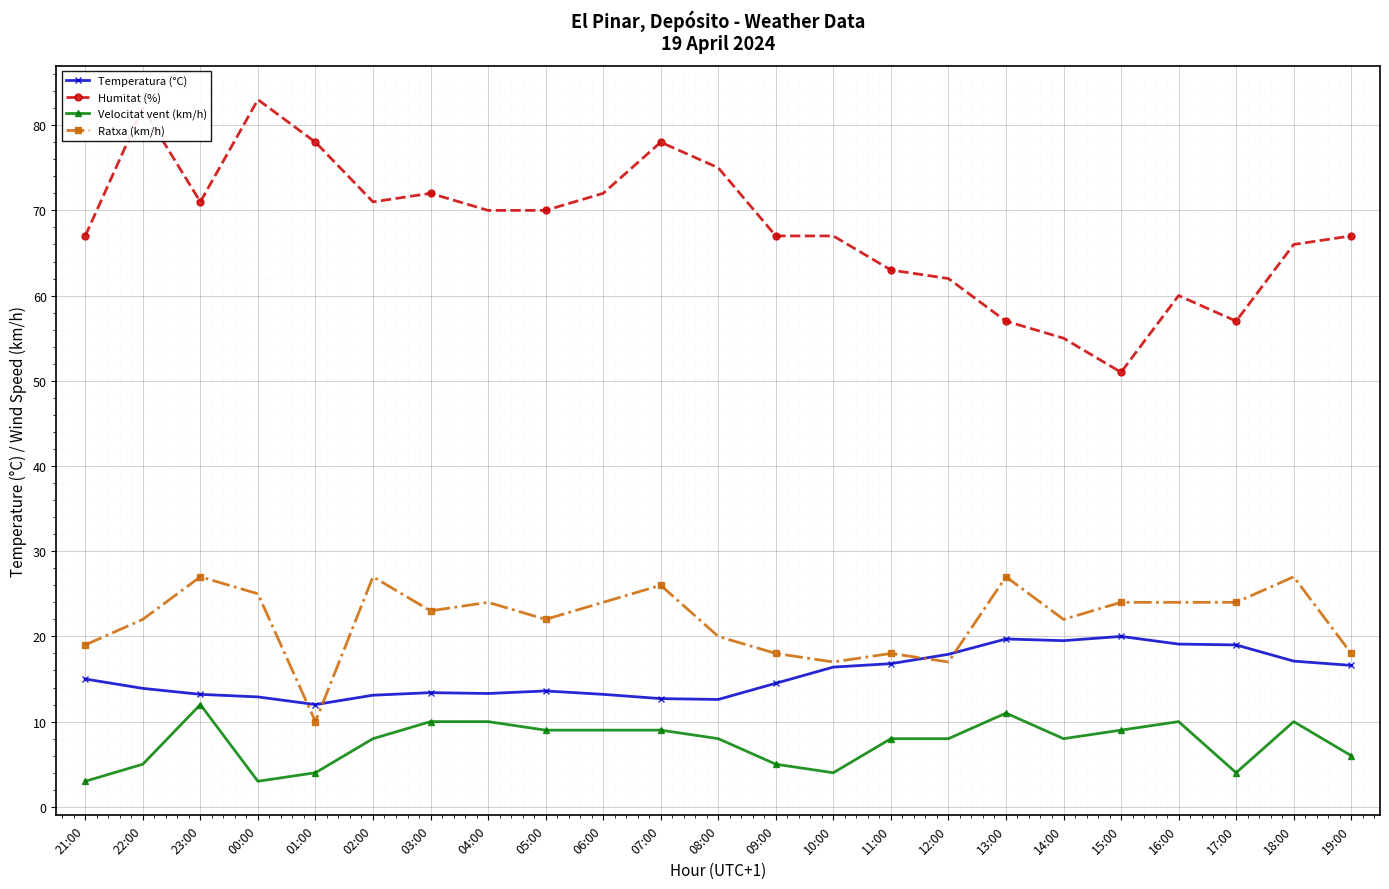

True or false: Ratxa (km/h) and Velocitat vent (km/h) intersect in this chart.

False